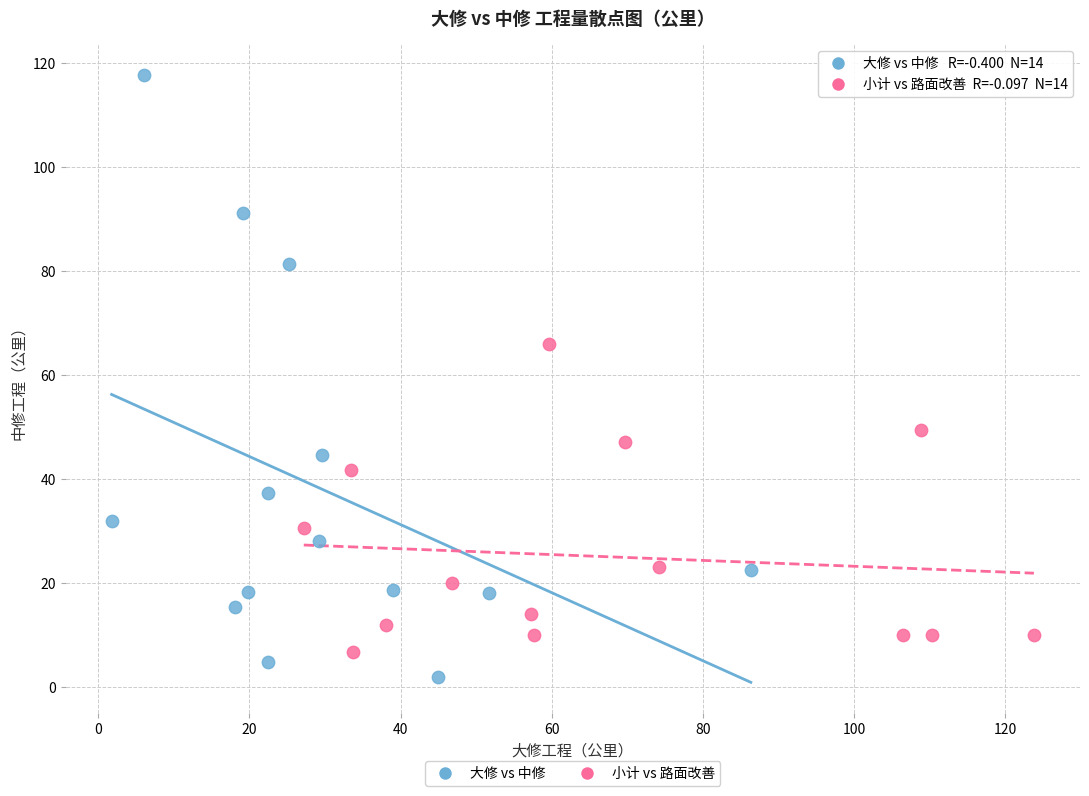

Which series has the widest spread of Y values?

大修 vs 中修